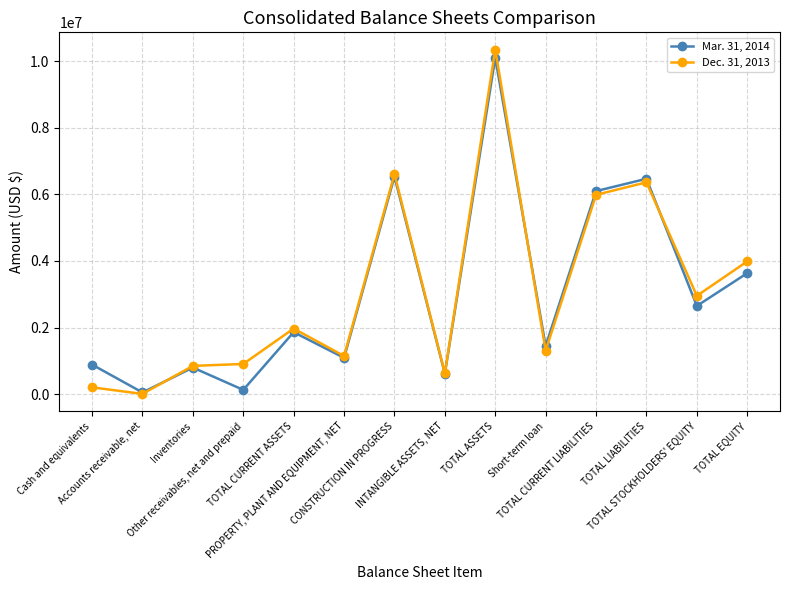

True or false: Mar. 31, 2014 has more than 2 interior local peaks.

True